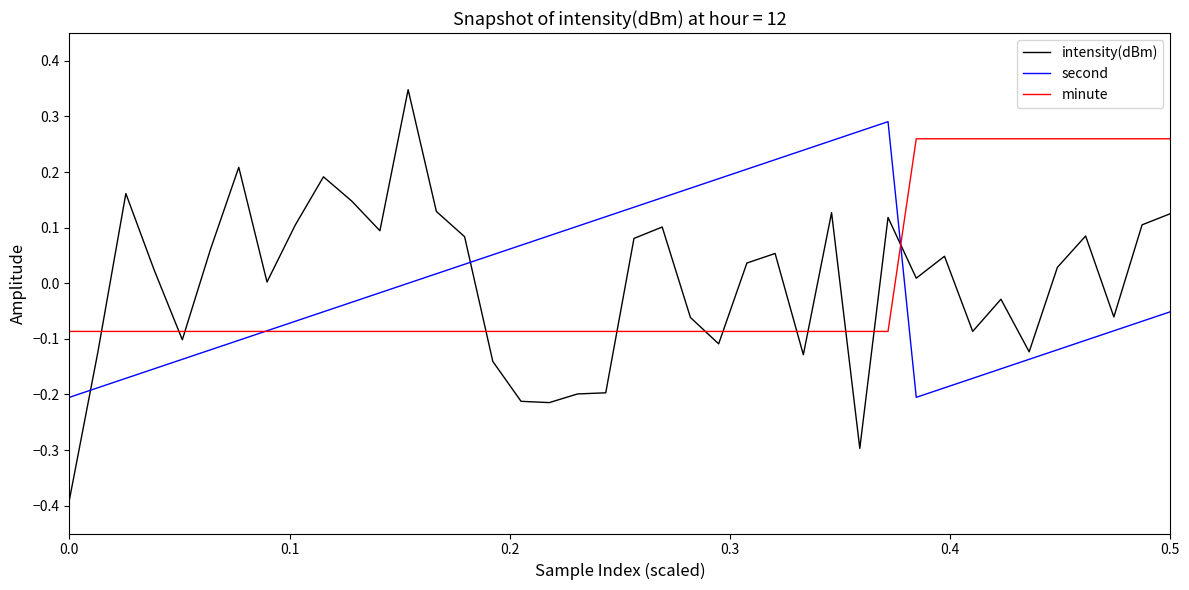

Which series has the widest spread of values?

intensity(dBm)